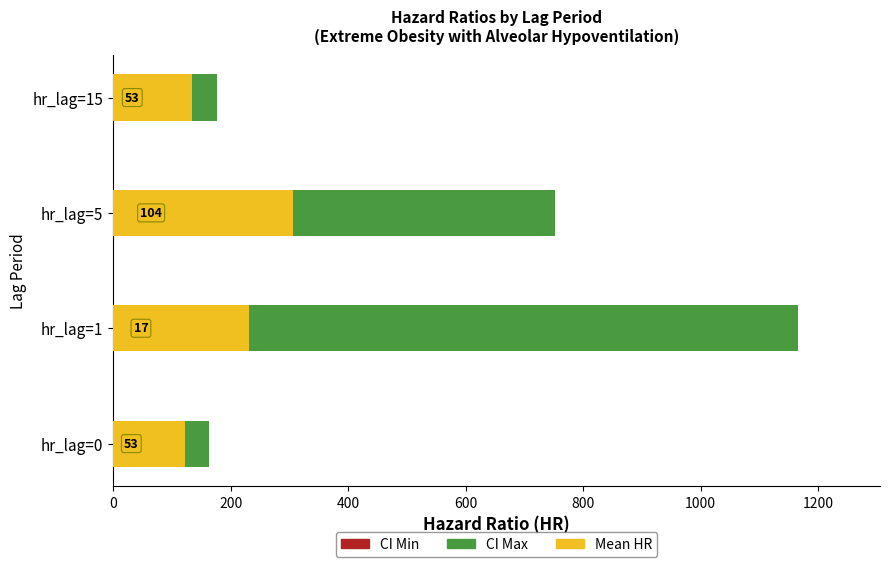

How many data points in Mean HR are above 231?

2